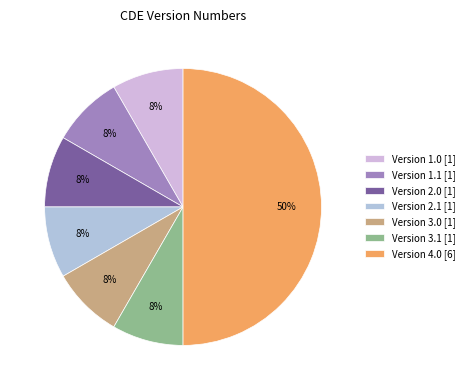

Count the number of slices in the pie.

7